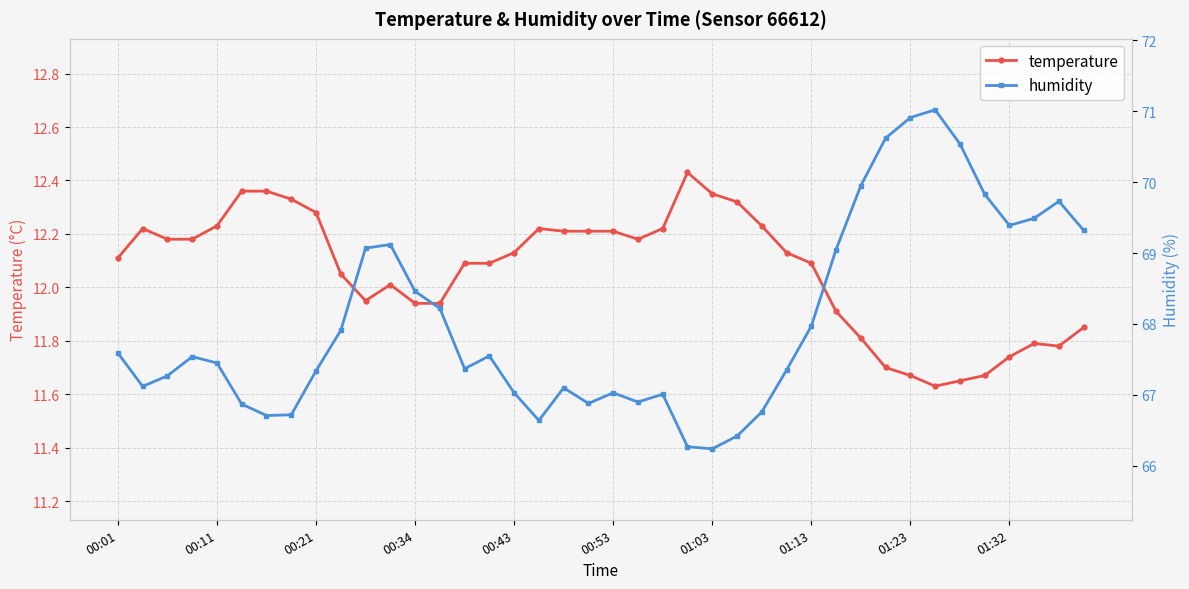

Is the value of humidity at 36 greater than the value of temperature at 38?

Yes